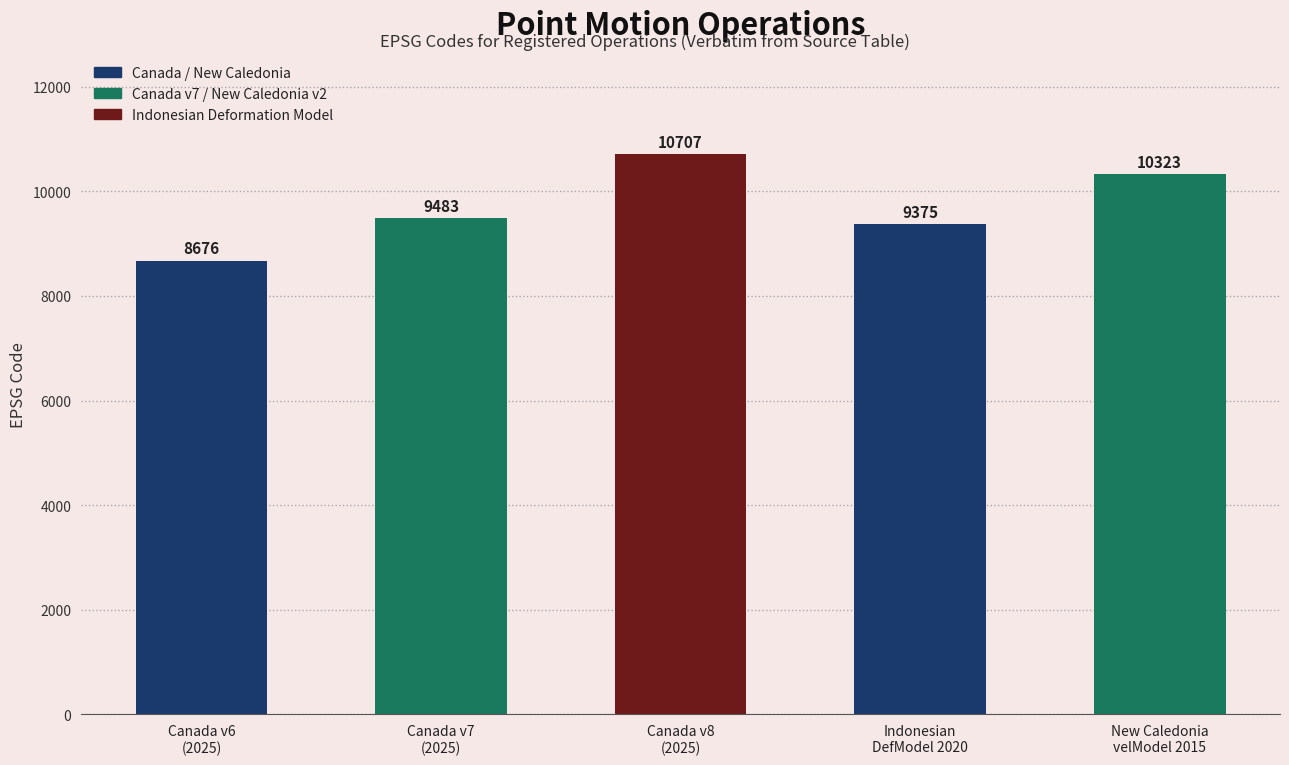

How many series are shown in this chart?

1